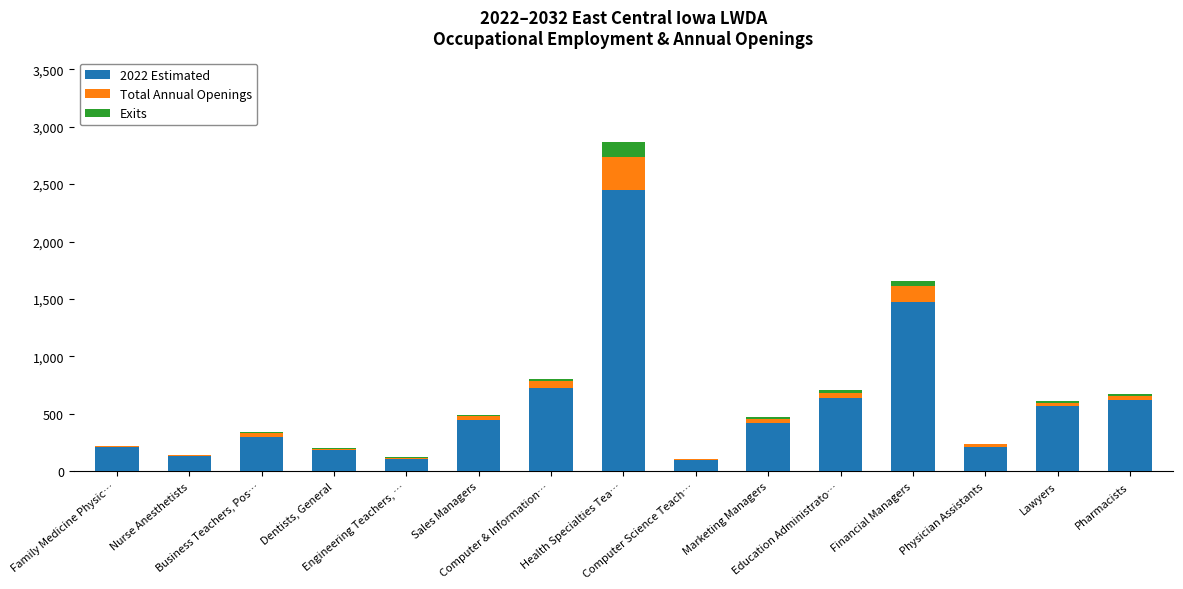

What is the highest value of the 2022 Estimated series?

2450